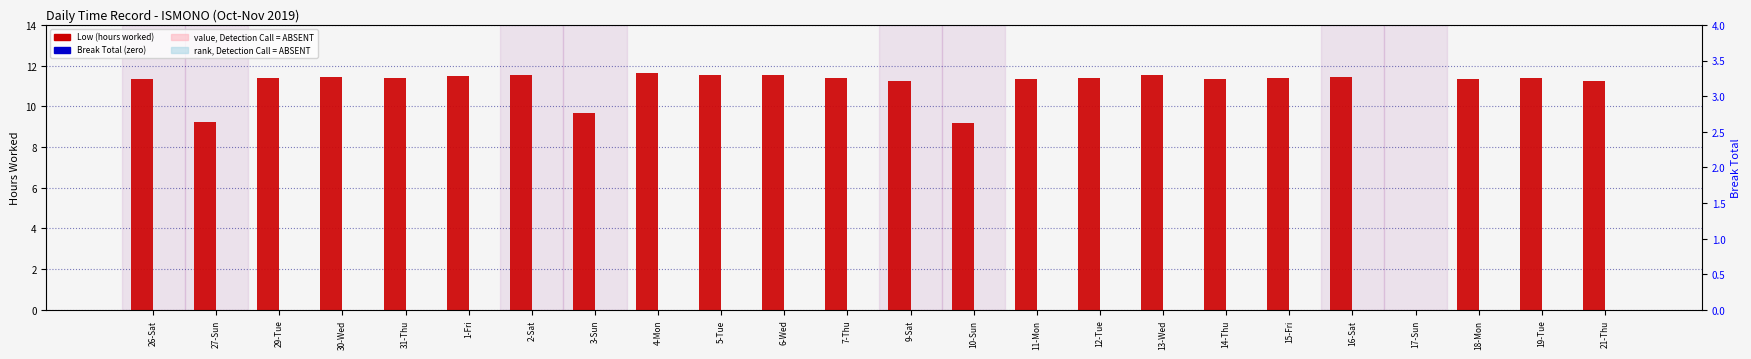

Are the bars horizontal?

No